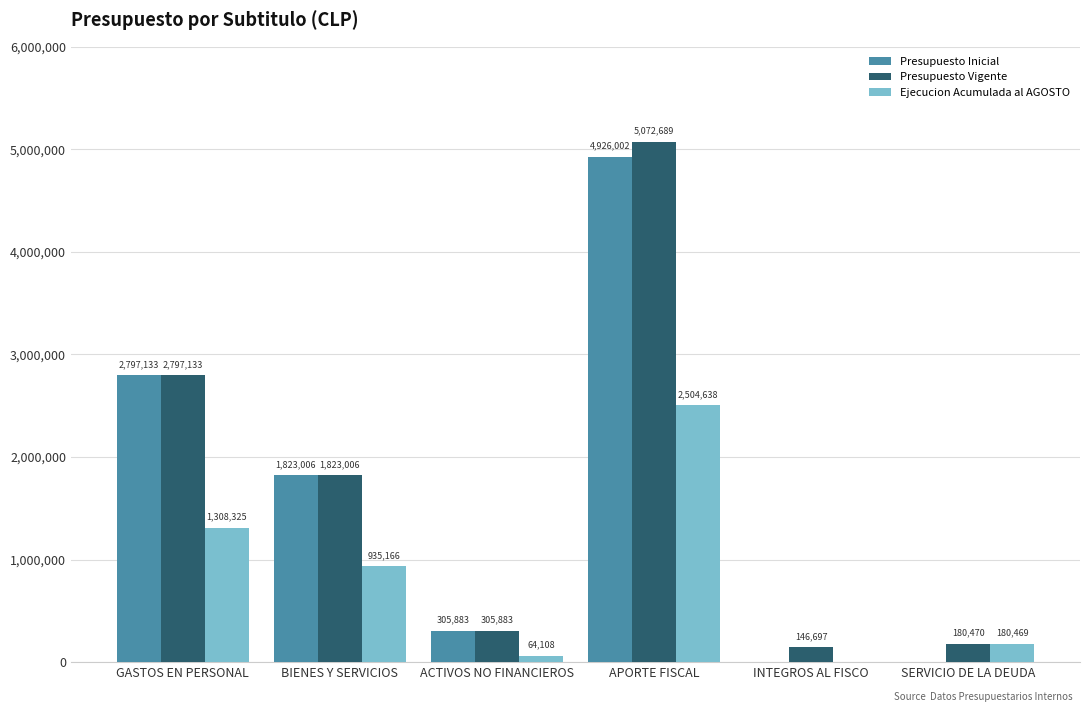

At which label does Presupuesto Vigente first exceed 1823006?

GASTOS EN PERSONAL